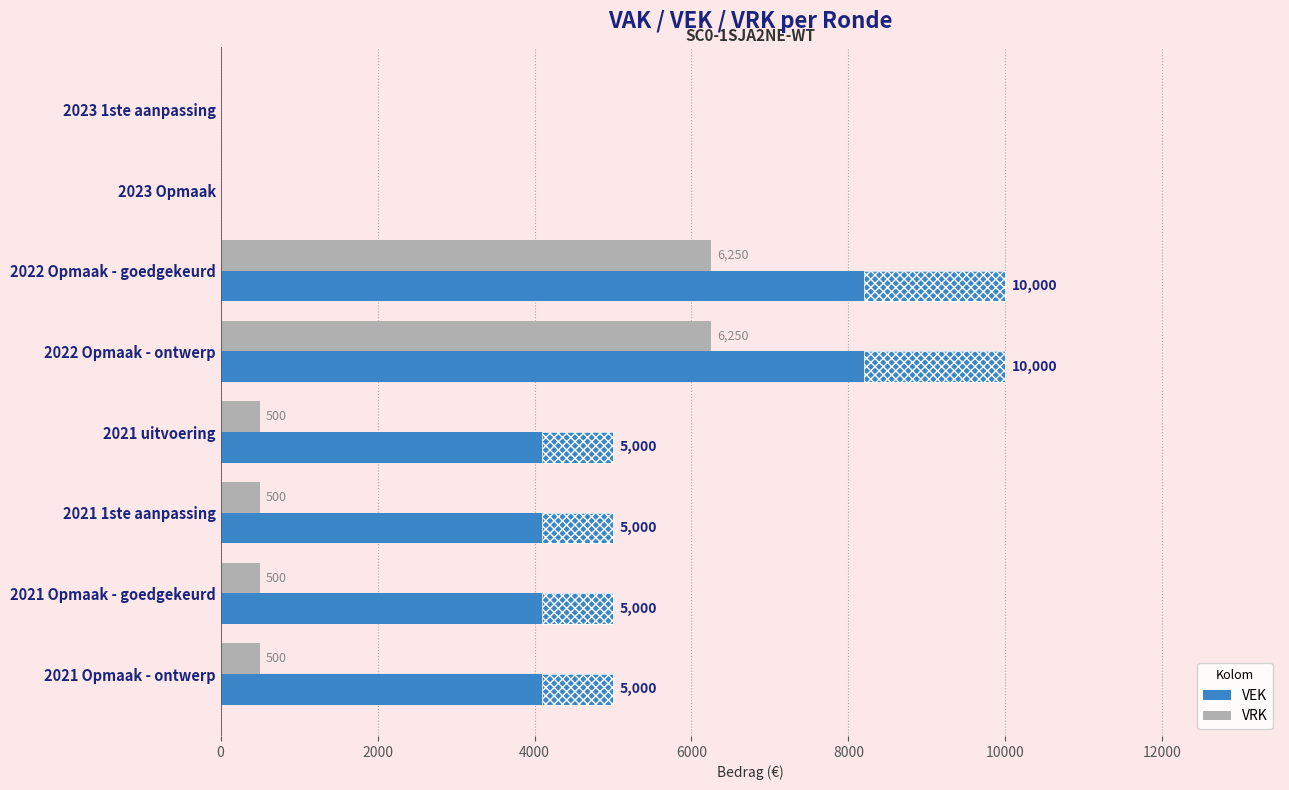

How many values in the VRK series exceed 500?

2